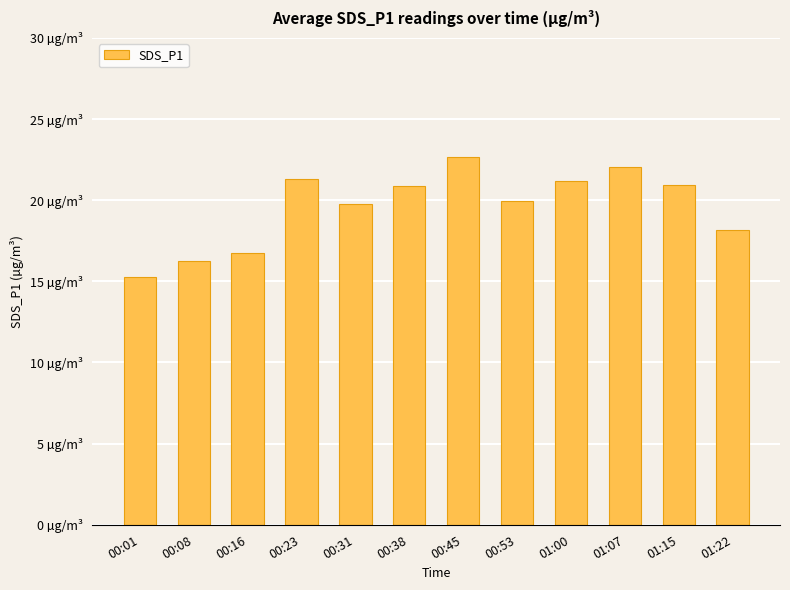

Approximately how many times larger is the value at 00:38 compared to 00:53?

1.0